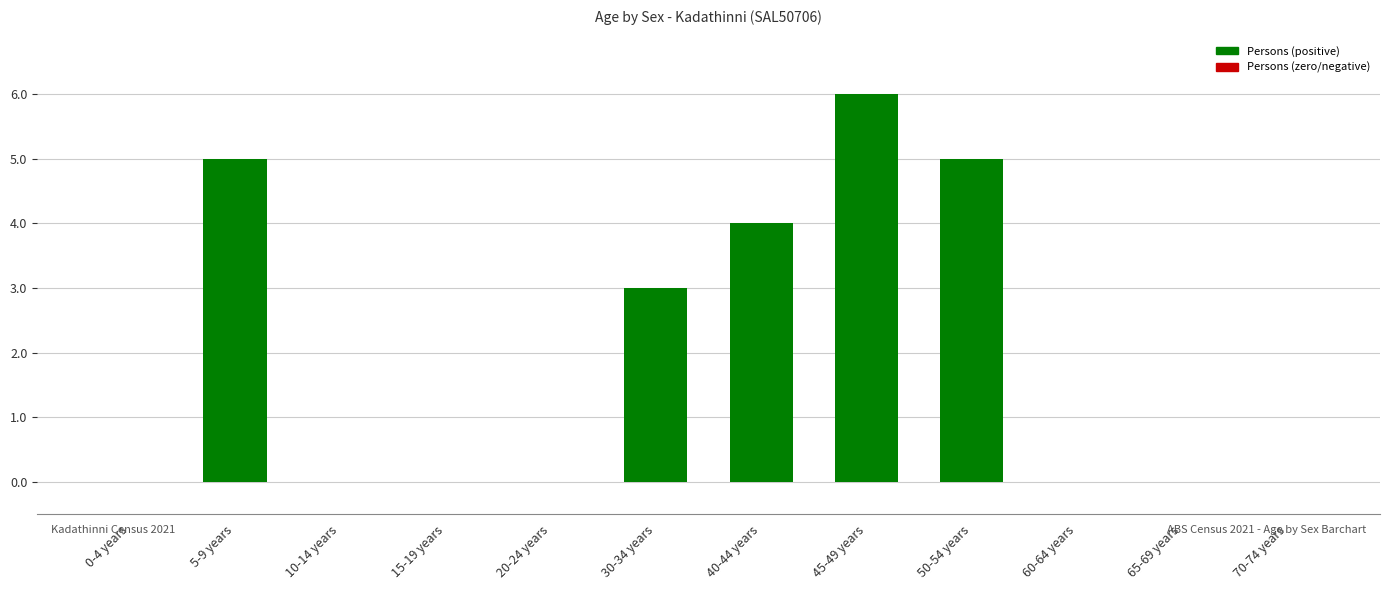

Reading right to left, transcribe all the data shown in this chart.

70-74 years=0	65-69 years=0	60-64 years=0	50-54 years=5	45-49 years=6	40-44 years=4	30-34 years=3	20-24 years=0	15-19 years=0	10-14 years=0	5-9 years=5	0-4 years=0